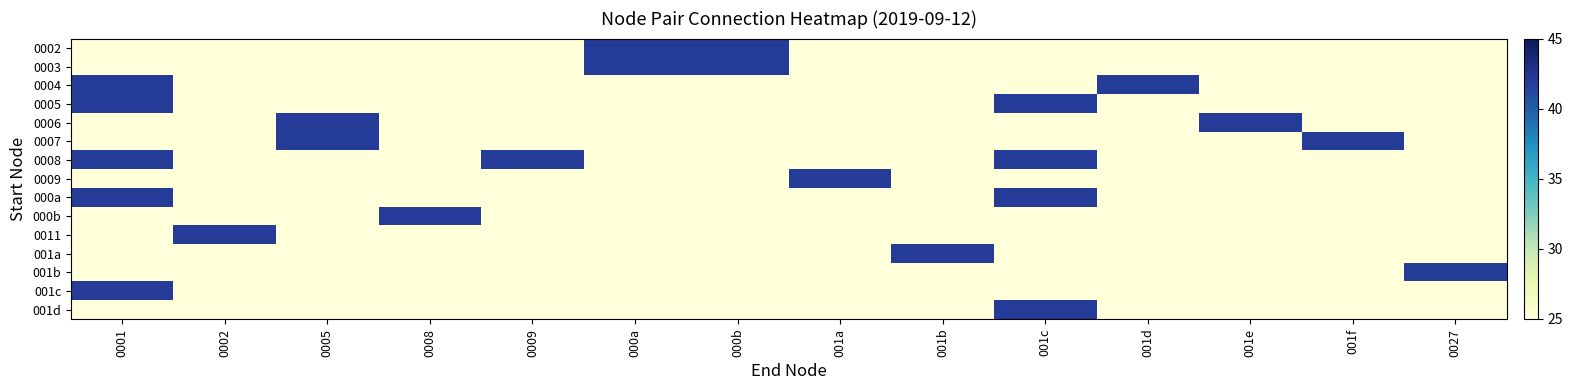

Between 000b and 0002, which is larger?

000b